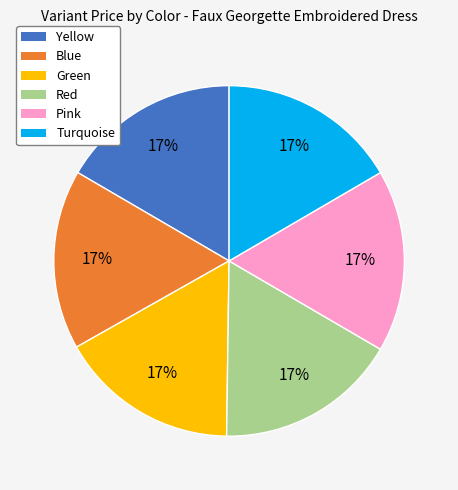

Is it true that Green is 17% of the pie?

True